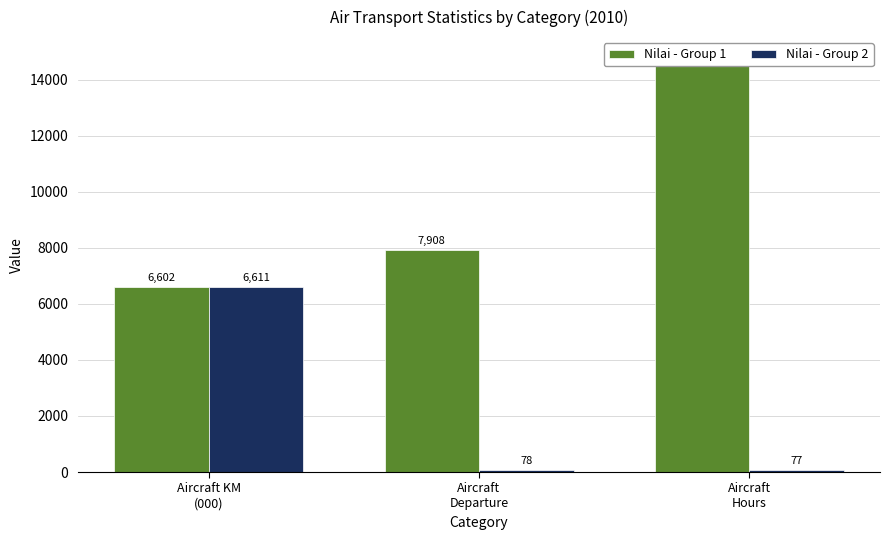

Between Aircraft KM
(000) and Aircraft
Departure, which series saw the biggest shift?

Nilai - Group 2